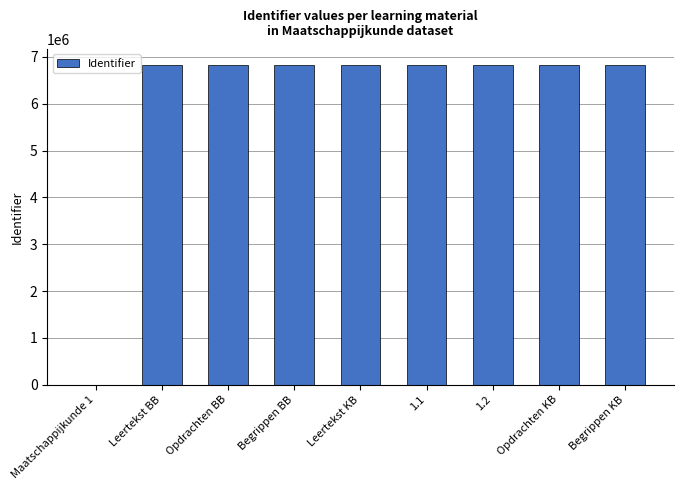

At which label is the value closest to 3414891?

Leertekst BB